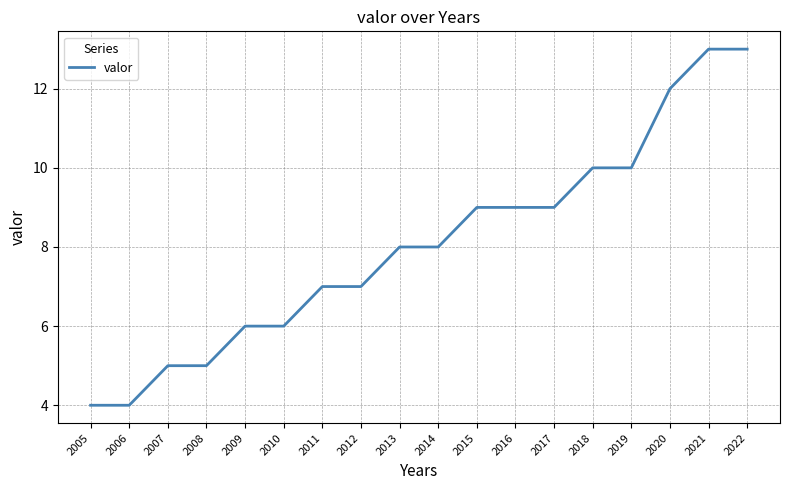

What is the change in value from 2015 to 2021?

+4